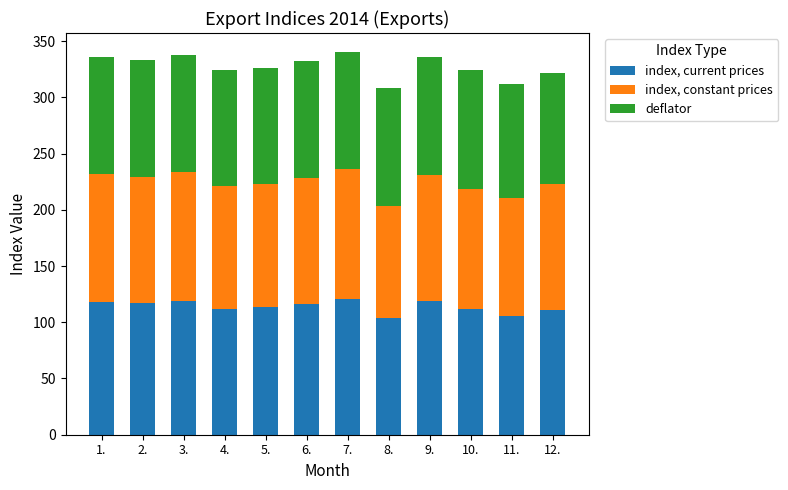

The value of index, current prices at 3. is 118.9. True or false?

True